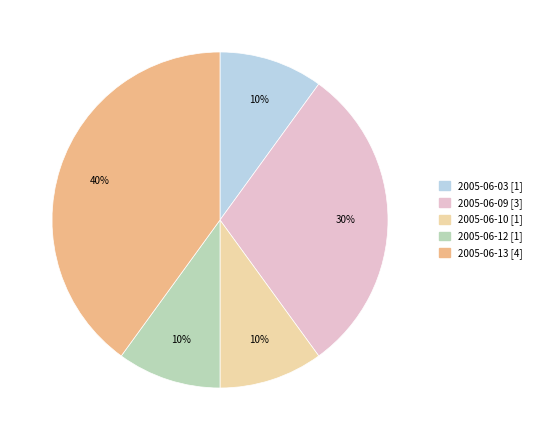

Approximately how many times larger is the value at 2005-06-10 compared to 2005-06-03?

1.0